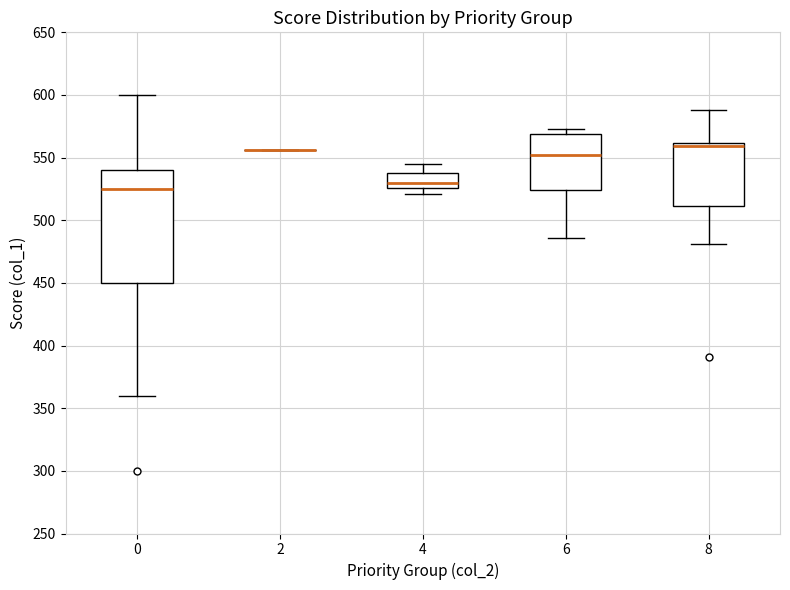

Where does the upper whisker of the box at x = 8 end on the y-axis? The values are not printed on the chart, so give them approximately, as read against the axis.

590